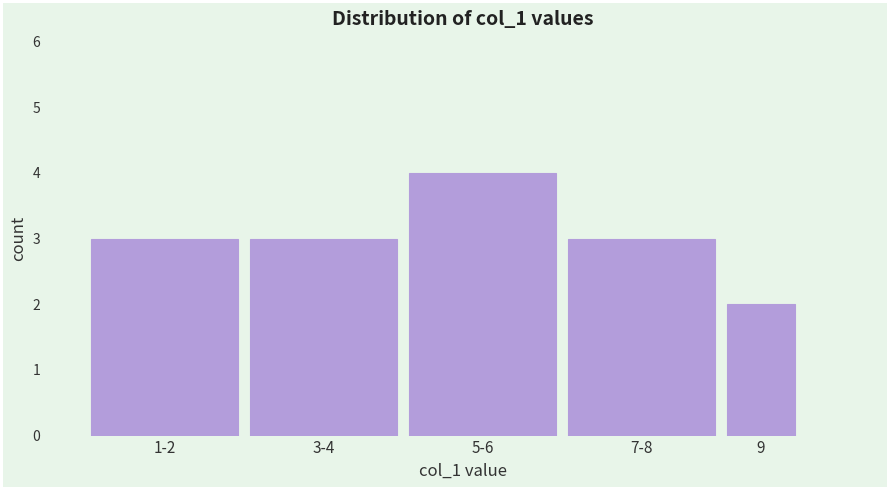

Reading left to right, transcribe all the data shown in this chart.

3	3	4	3	2